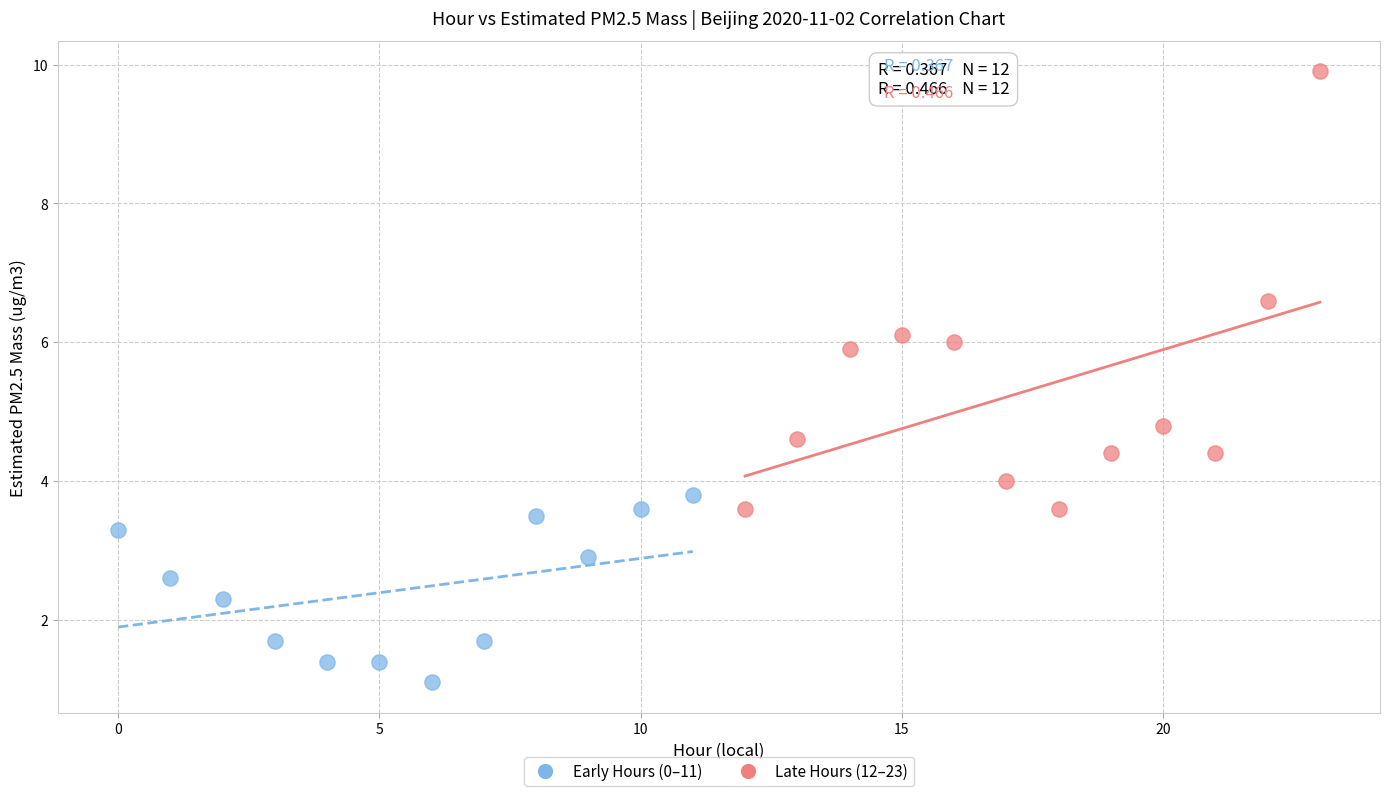

Which series reaches the minimum Y coordinate?

Early Hours (0–11)